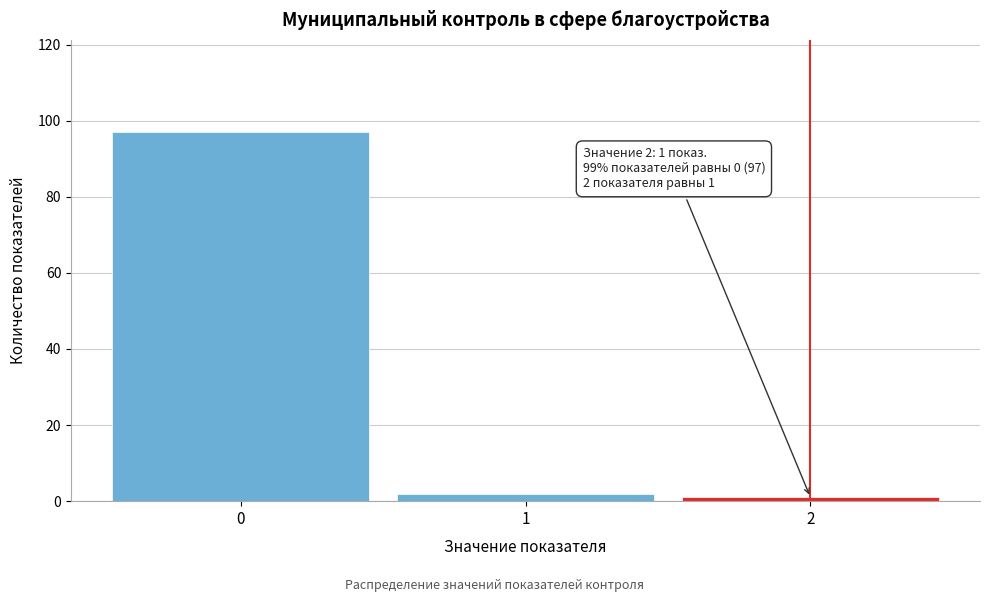

Reading left to right, what are all the values shown in this chart?

97	2	1